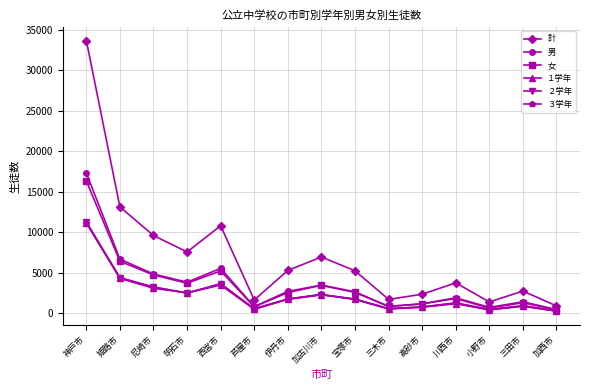

What is the difference between the highest and lowest values at 明石市?

5072